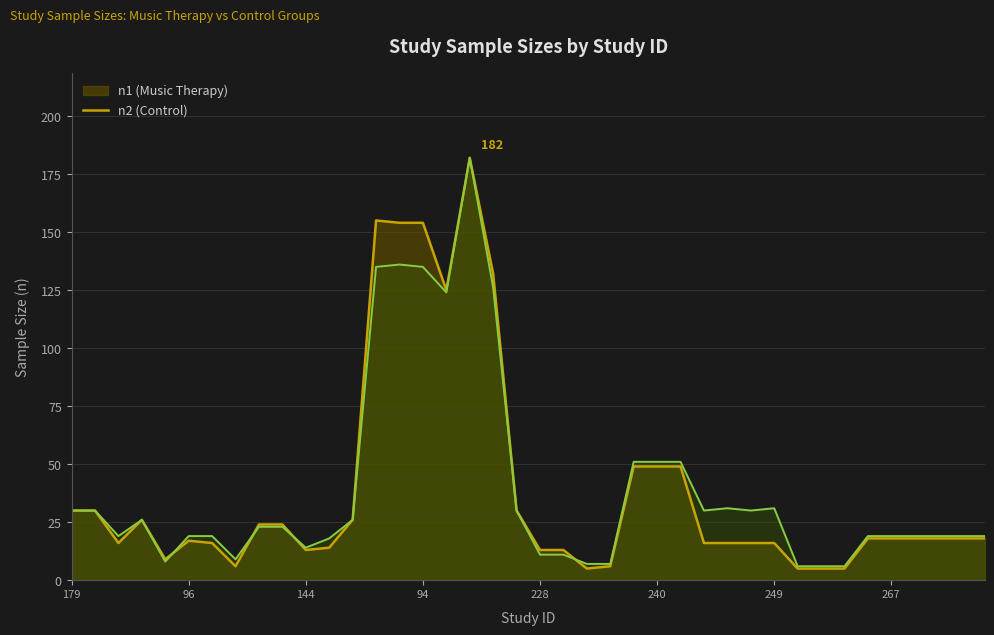

What is the sum of all n2 values?

1575